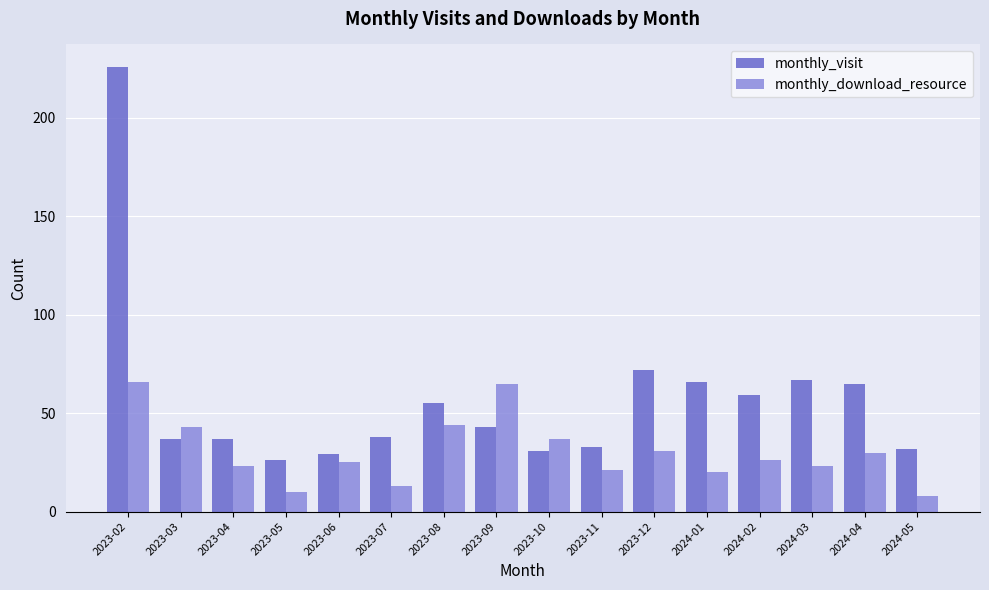

What are all the series names shown in the legend?

monthly_visit, monthly_download_resource